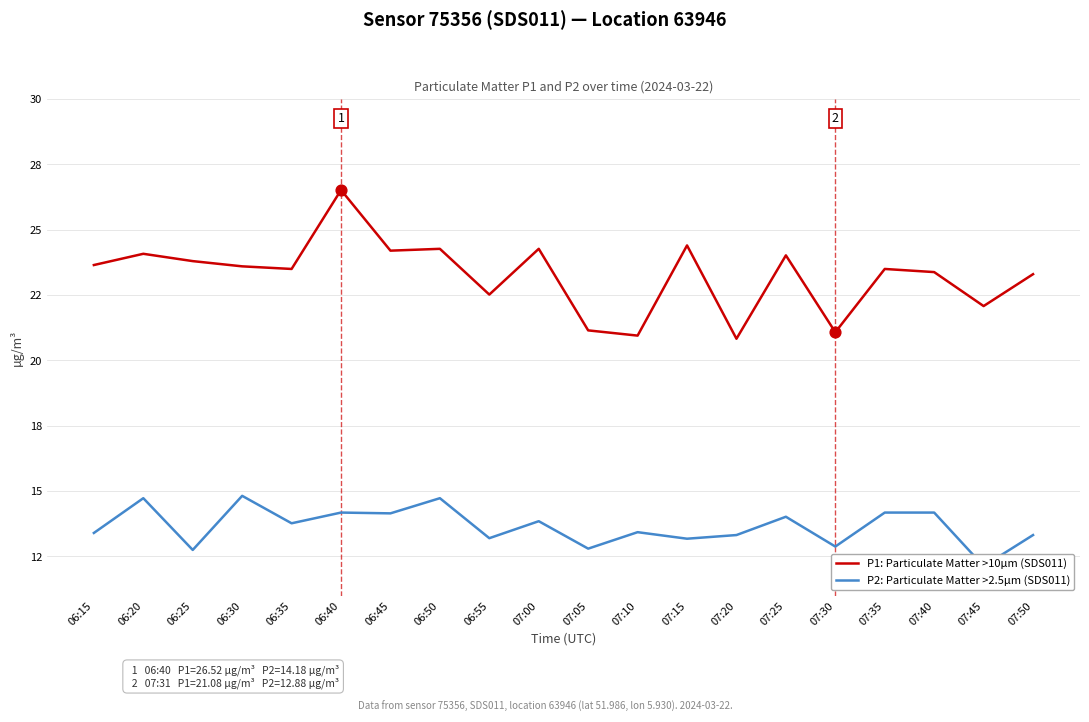

Which series contains the lowest Y value?

P2: Particulate Matter >2.5µm (SDS011)